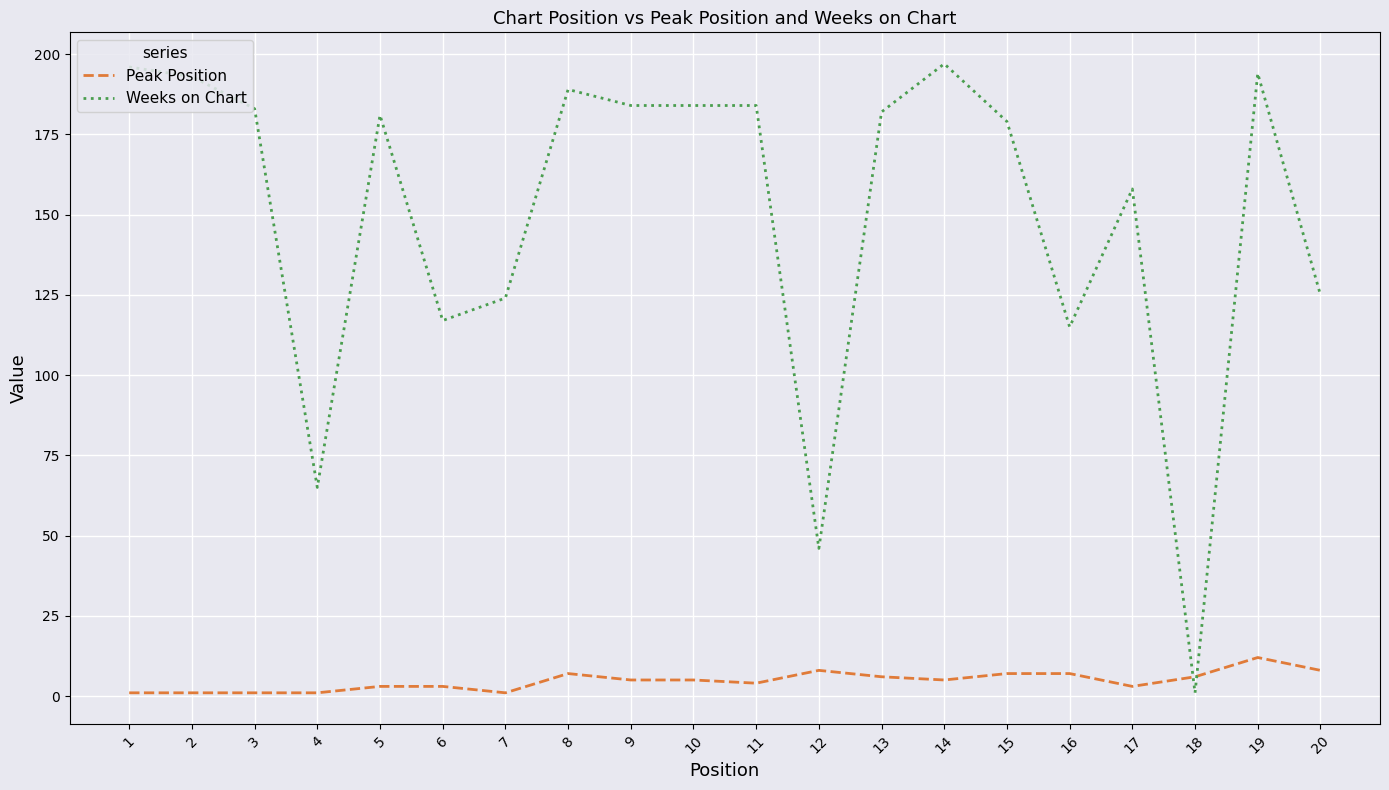

List the series in order of their peak value, highest first.

Weeks on Chart, Peak Position